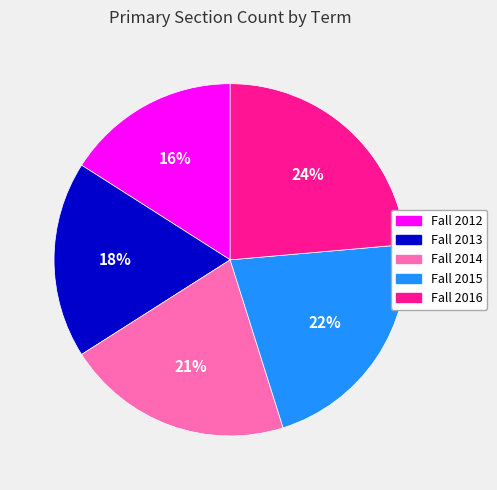

Rank the categories by value from highest to lowest.

Fall 2016, Fall 2015, Fall 2014, Fall 2013, Fall 2012